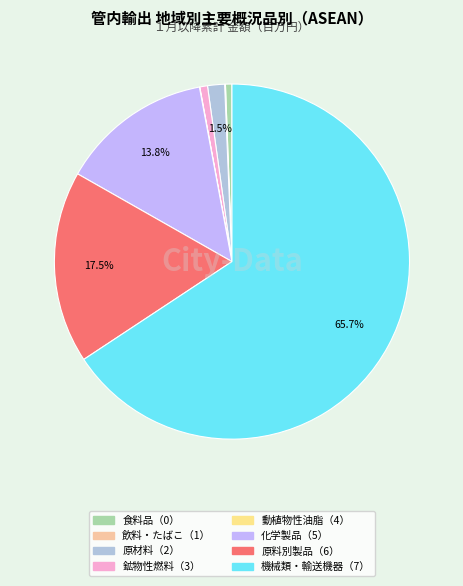

Rank the categories by value from lowest to highest.

動植物性油脂（4）, 飲料及びたばこ（1）, 食料品及び動物（0）, 鉱物性燃料（3）, 原材料（2）, 化学製品（5）, 原料別製品（6）, 機械類及び輸送用機器（7）